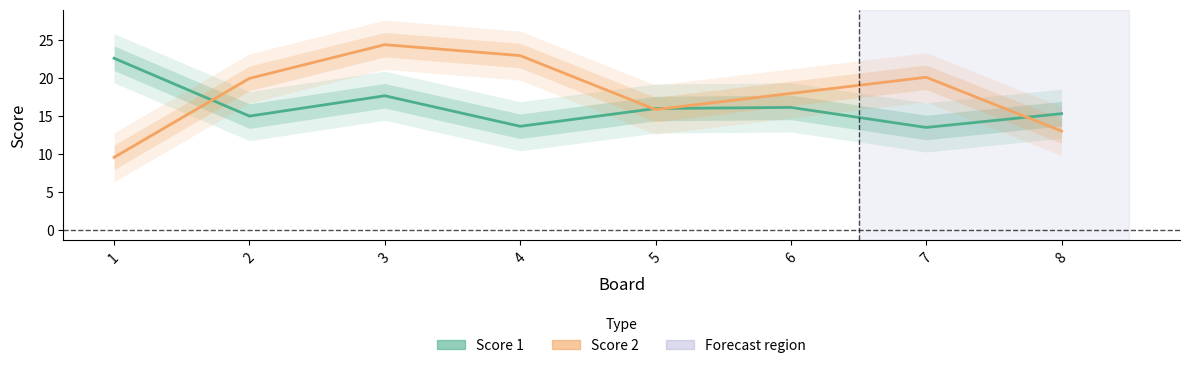

At which category does Score 1 reach its first local valley?

2